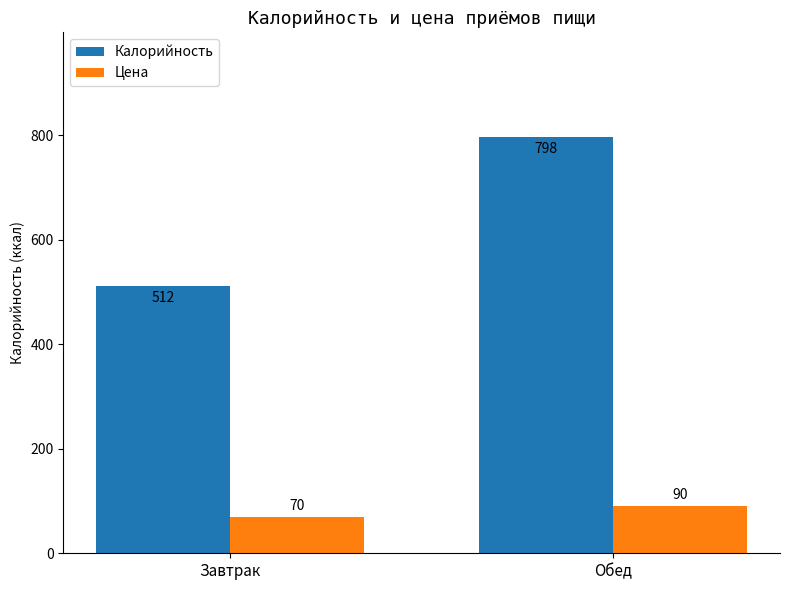

List the series in order of their peak value, highest first.

Калорийность, Цена